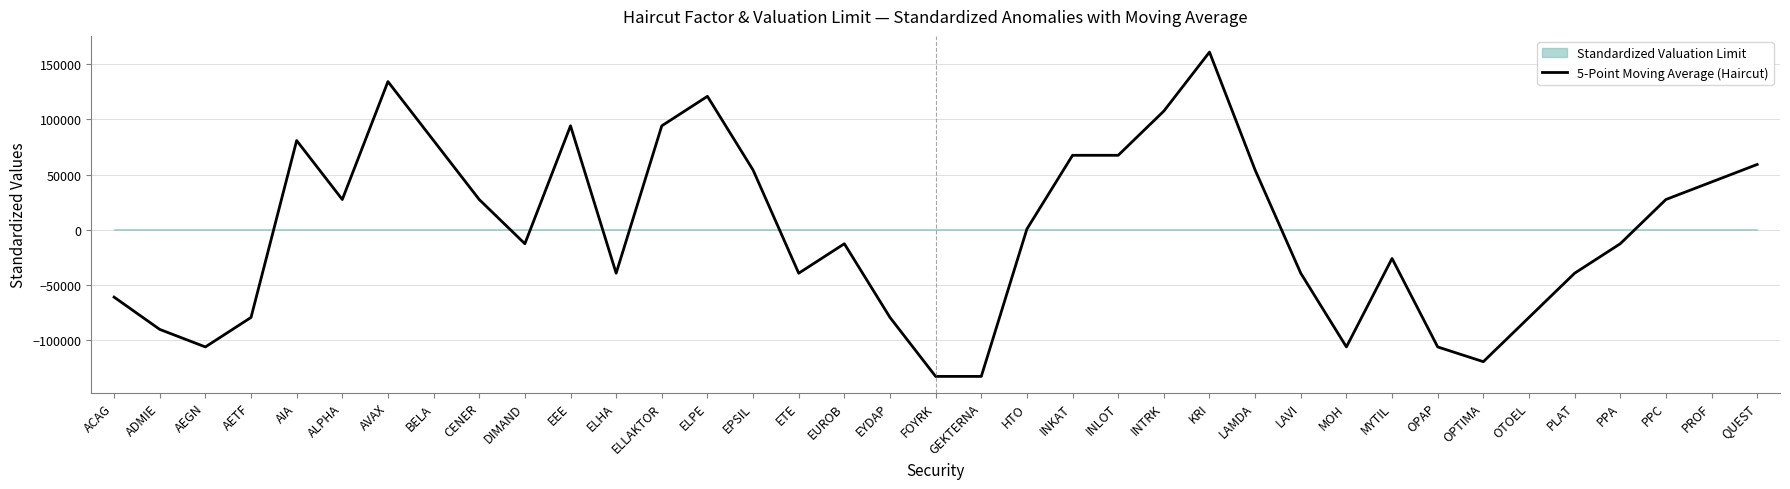

What is the minimum value for 5-Point Moving Average (Haircut)?

-132851.2